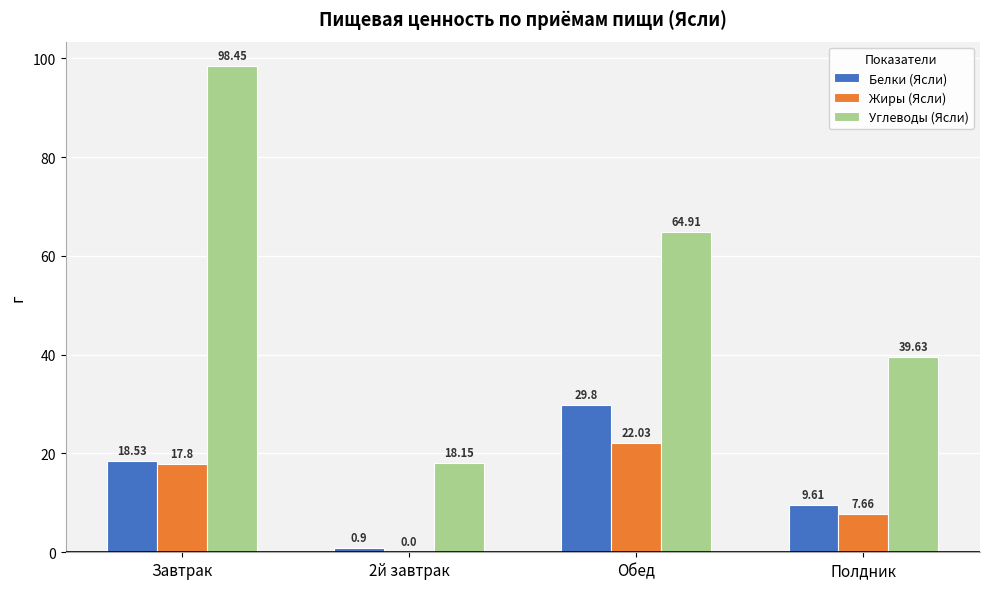

Which category has the highest value in the Белки (Ясли) series?

Обед